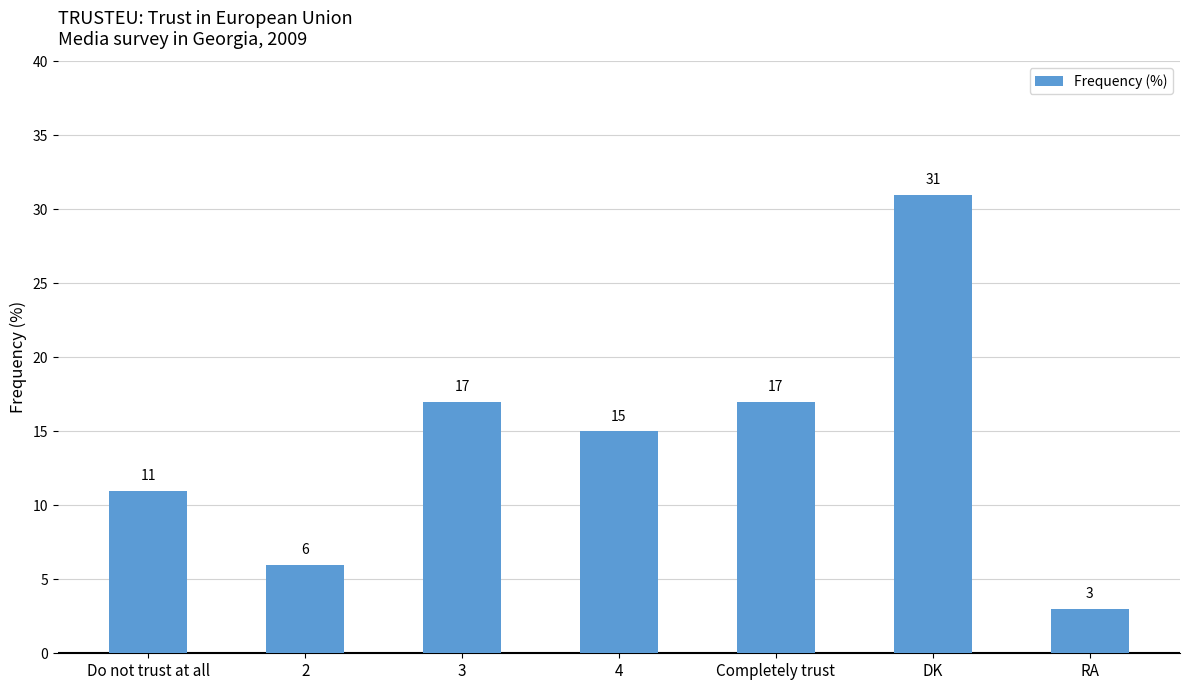

What position from the right is 4?

4